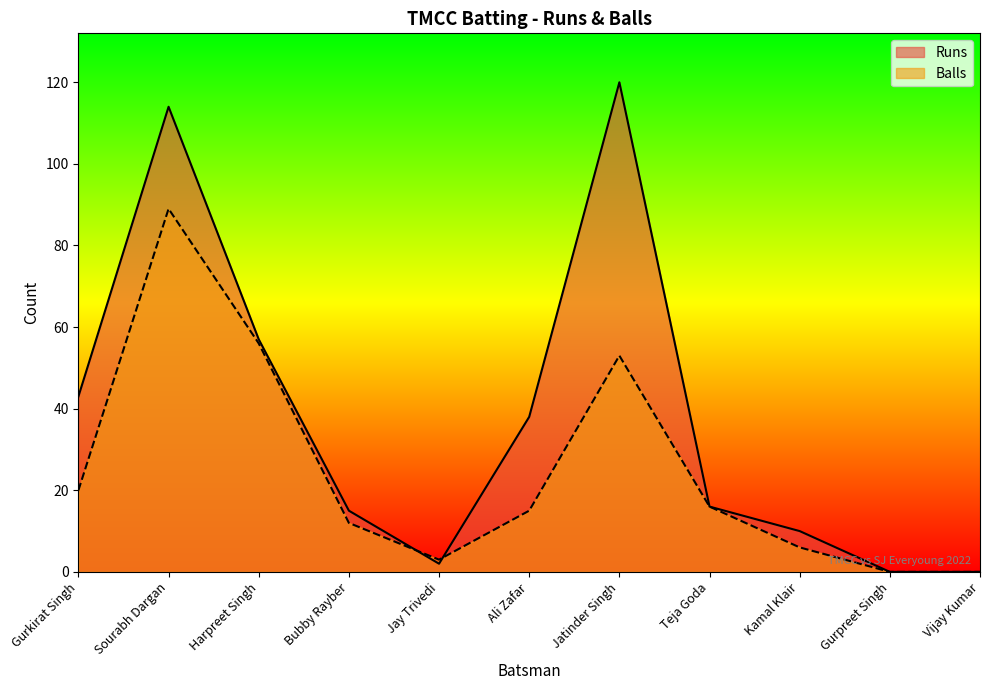

At which category is the sum across all series the highest?

Sourabh Dargan